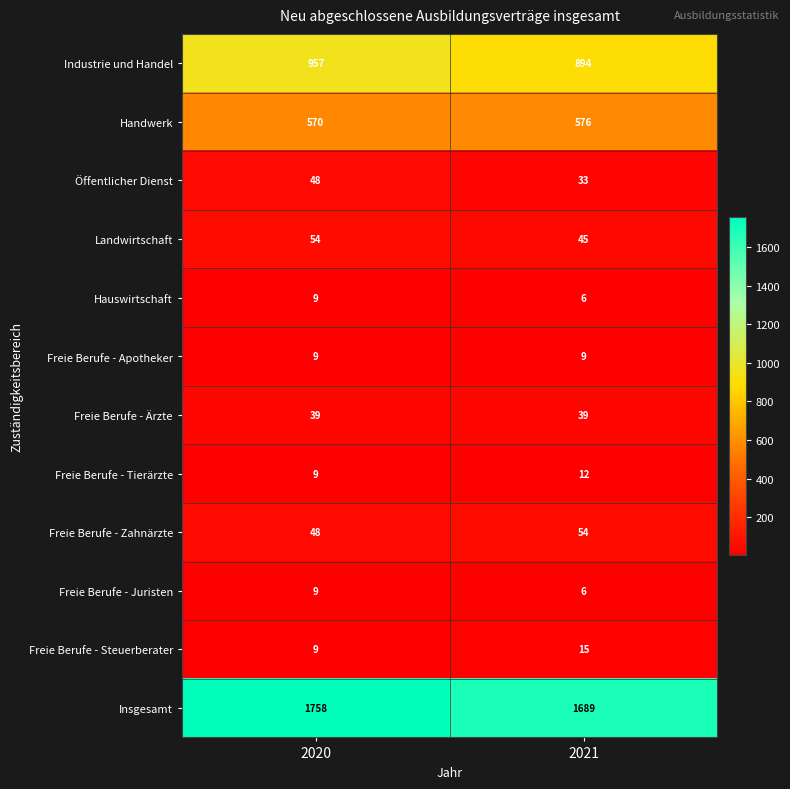

What is the approximate value of Freie Berufe - Tierärzte at 2020?

9